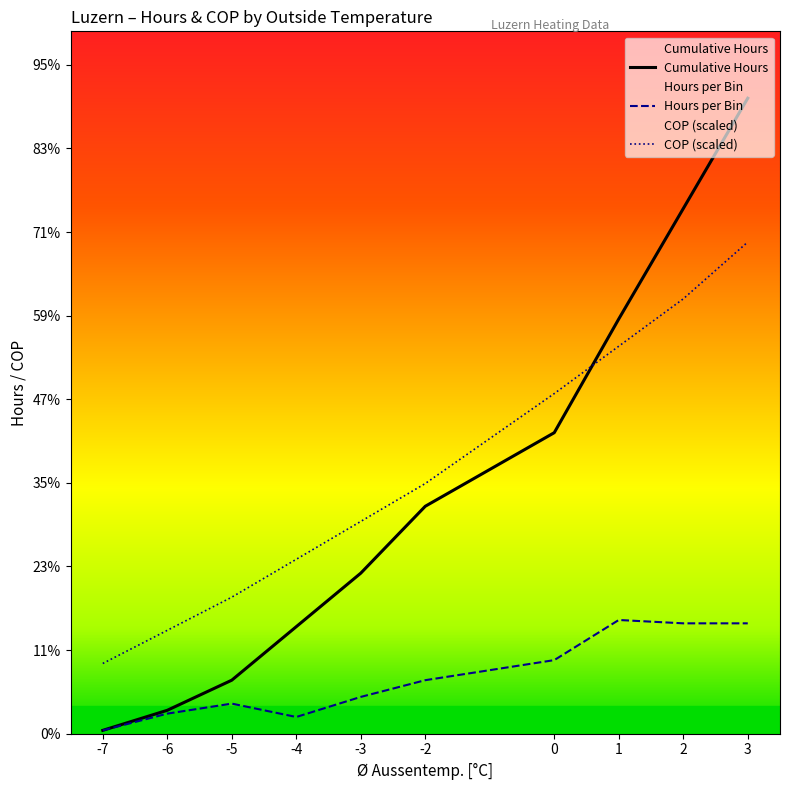

True or false: COP has a value of 220.3 at -3.

False